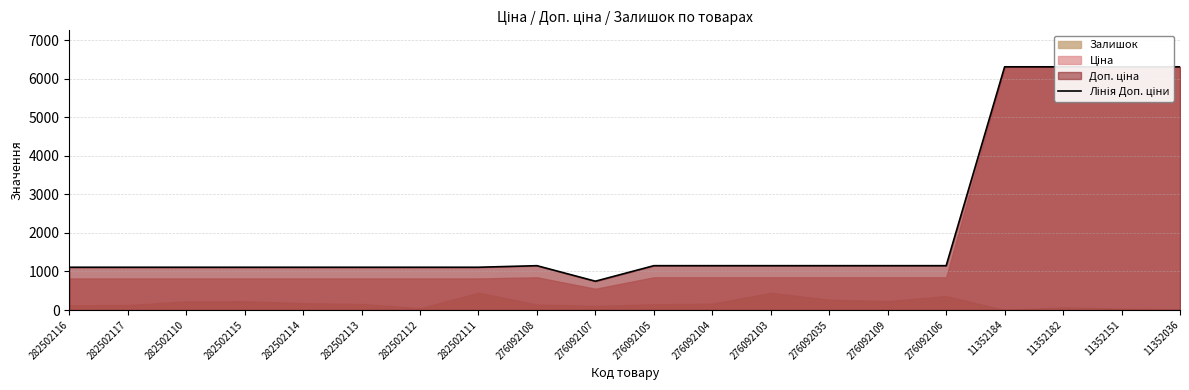

How many points are higher than both their immediate neighbors (excluding endpoints)?

1